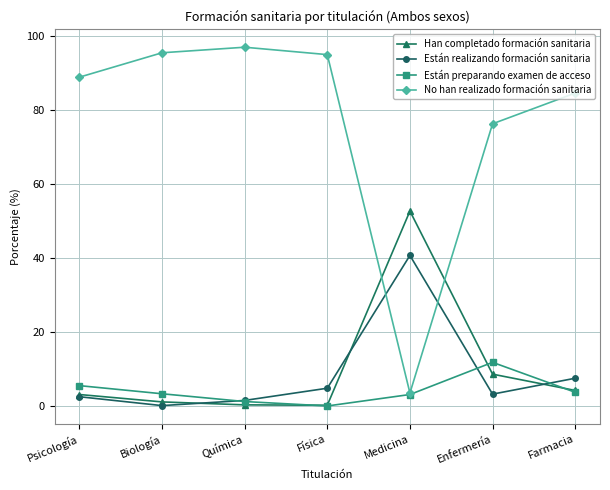

At which label is Han completado formación sanitaria closest to 26?

Enfermería